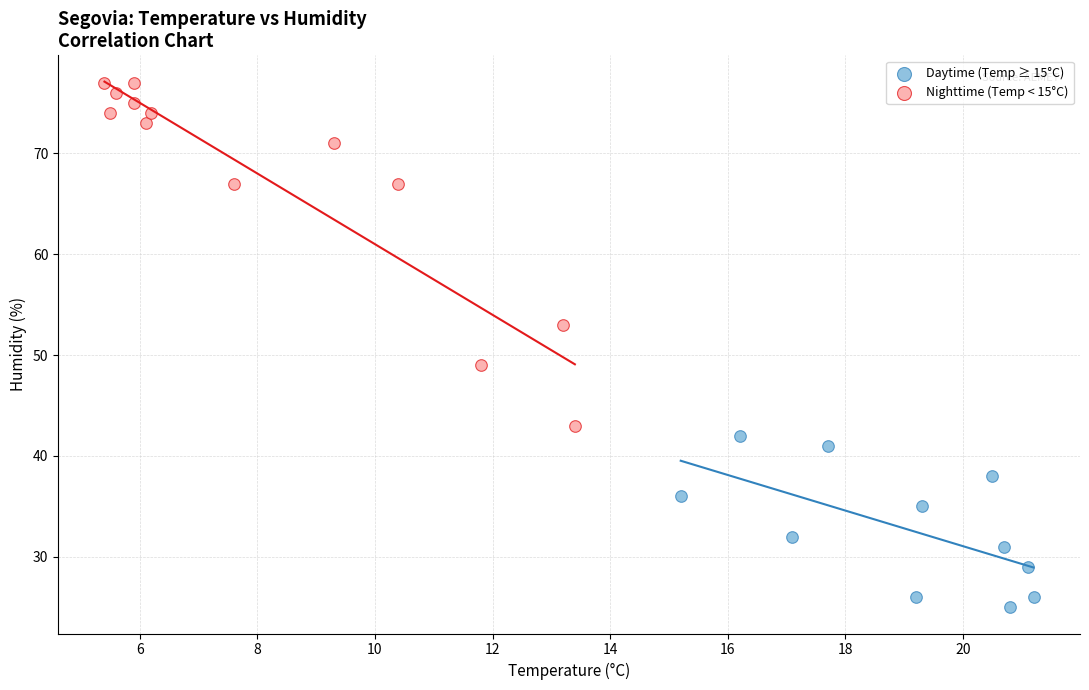

Which series has the largest Y range (max minus min)?

Nighttime (Temp < 15°C)